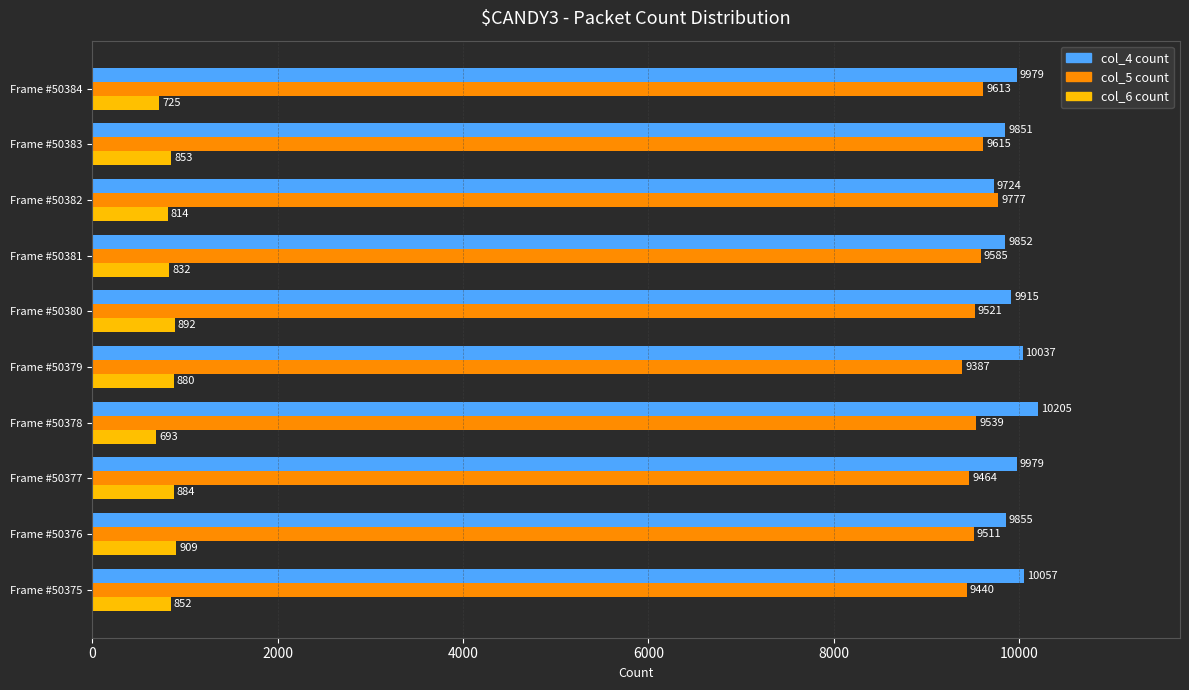

At which label is col_6 count closest to 801?

Frame #50382